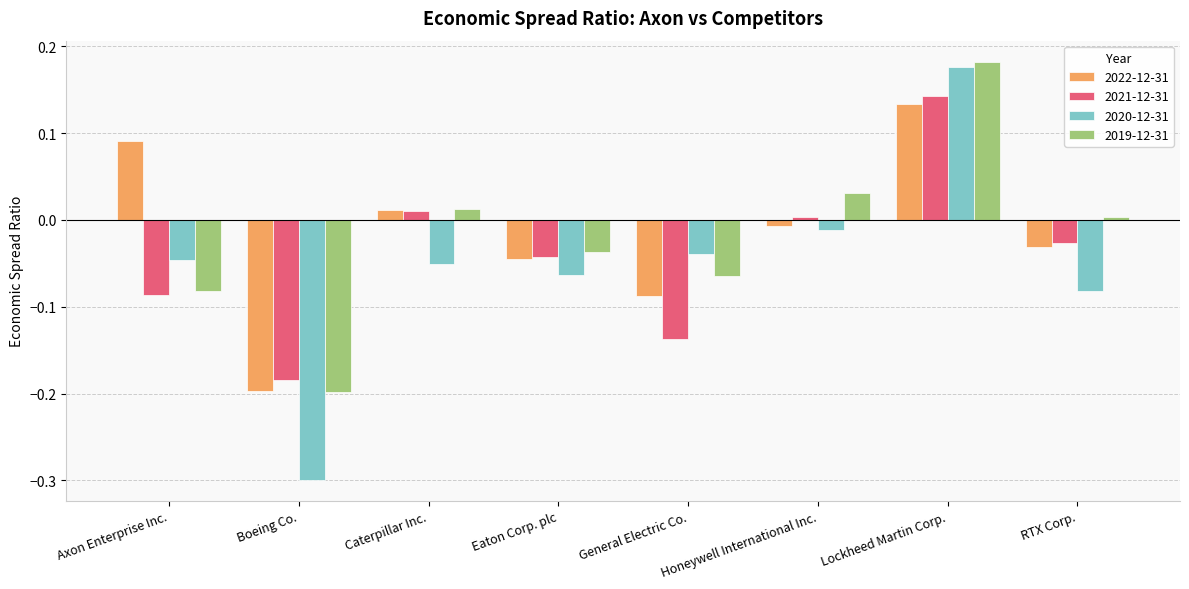

At which label does 2019-12-31 reach its minimum?

Boeing Co.